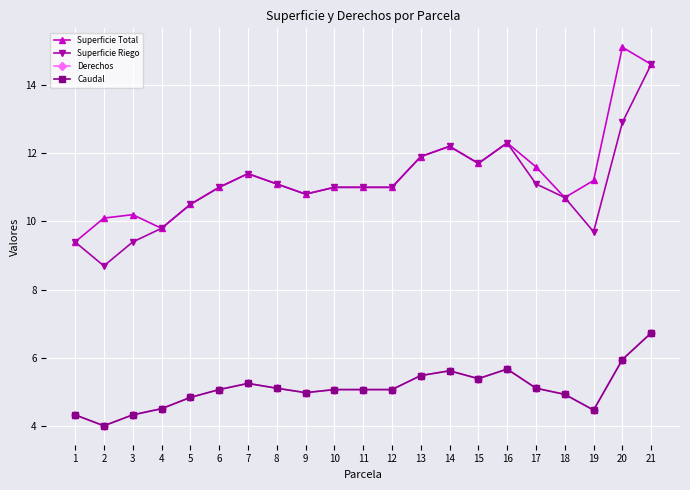

Reading left to right, extract all data points from this chart.

Superficie Total: 9.4	10.1	10.2	9.8	10.5	11.0	11.4	11.1	10.8	11.0	11.0	11.0	11.9	12.2	11.7	12.3	11.6	10.7	11.2	15.1	14.6
Superficie Riego: 9.4	8.7	9.4	9.8	10.5	11.0	11.4	11.1	10.8	11.0	11.0	11.0	11.9	12.2	11.7	12.3	11.1	10.7	9.7	12.9	14.6
Derechos: 4.3	4.0	4.3	4.5	4.8	5.1	5.3	5.1	5.0	5.1	5.1	5.1	5.5	5.6	5.4	5.7	5.1	4.9	4.5	6.0	6.7
Caudal: 4.3	4.0	4.3	4.5	4.8	5.1	5.3	5.1	5.0	5.1	5.1	5.1	5.5	5.6	5.4	5.7	5.1	4.9	4.5	6.0	6.7